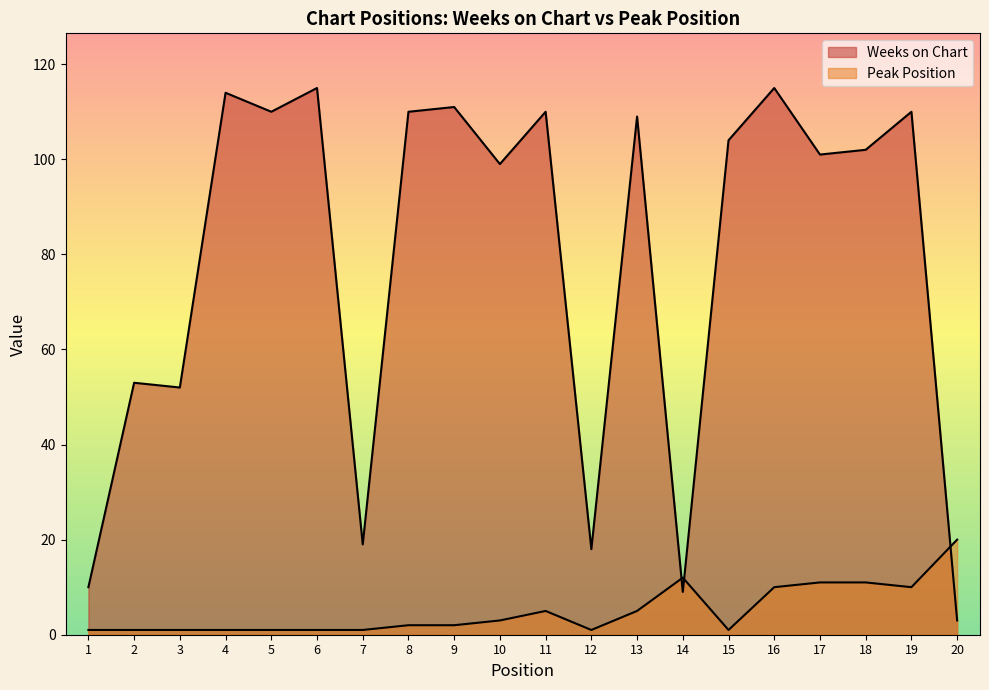

Which category has the lowest value in the Weeks on Chart series?

20